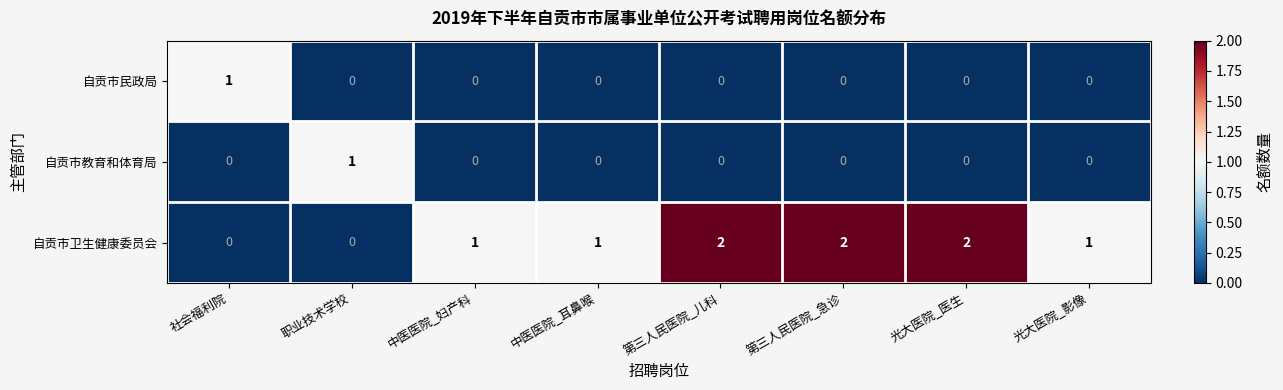

How many distinct data groups are displayed?

3